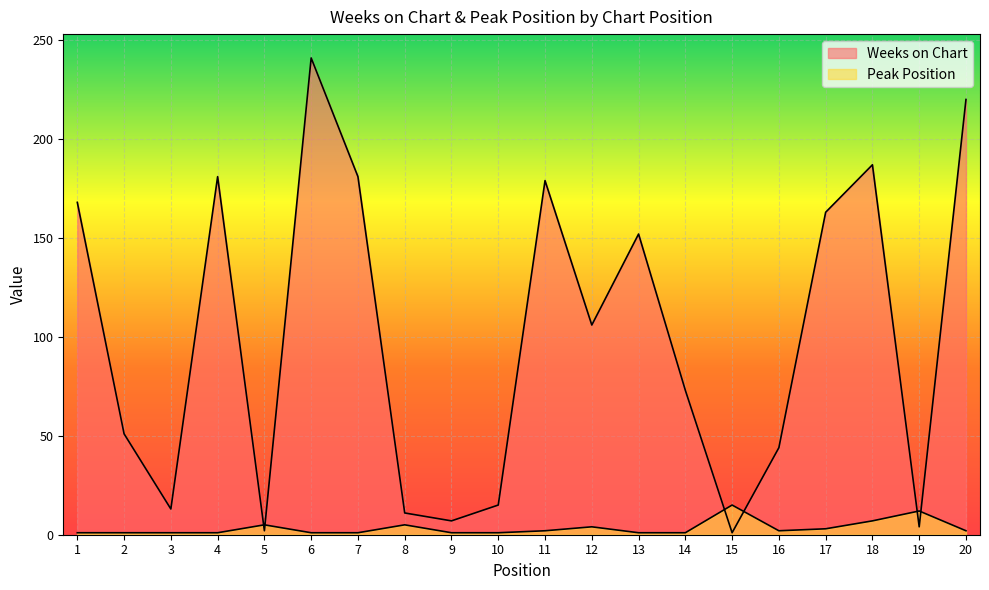

Which has a higher value, 2 or 18?

18